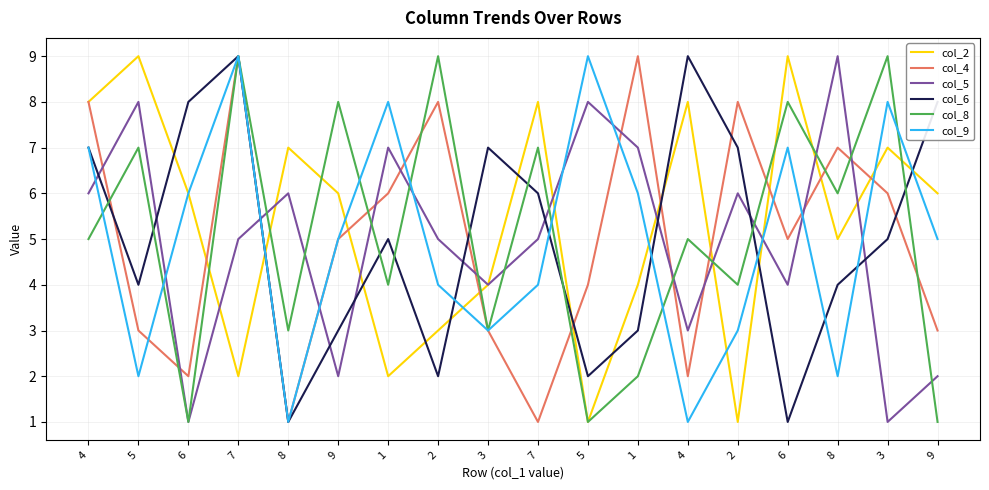

What are all the series names shown in the legend?

col_2, col_4, col_5, col_6, col_8, col_9